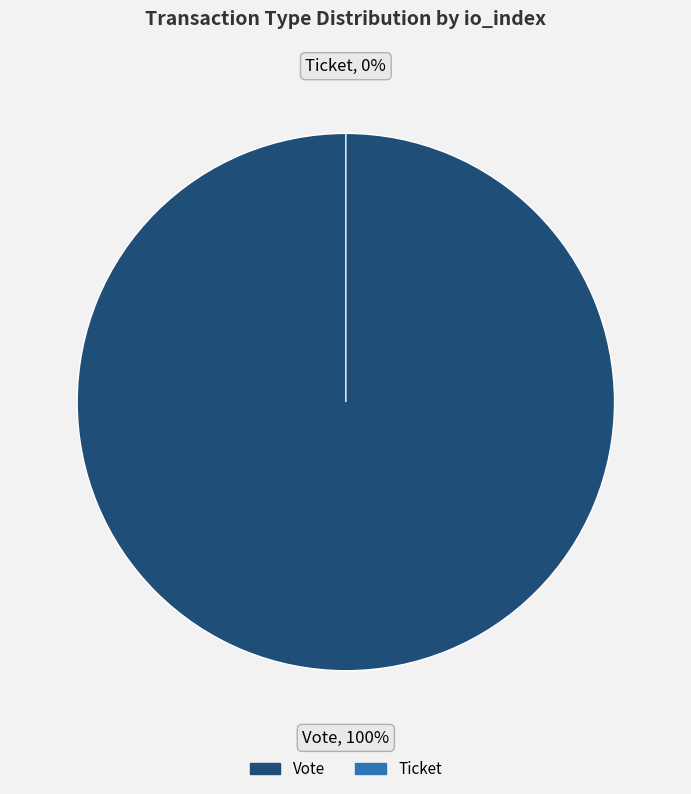

Which category has the smallest portion of the pie?

Ticket